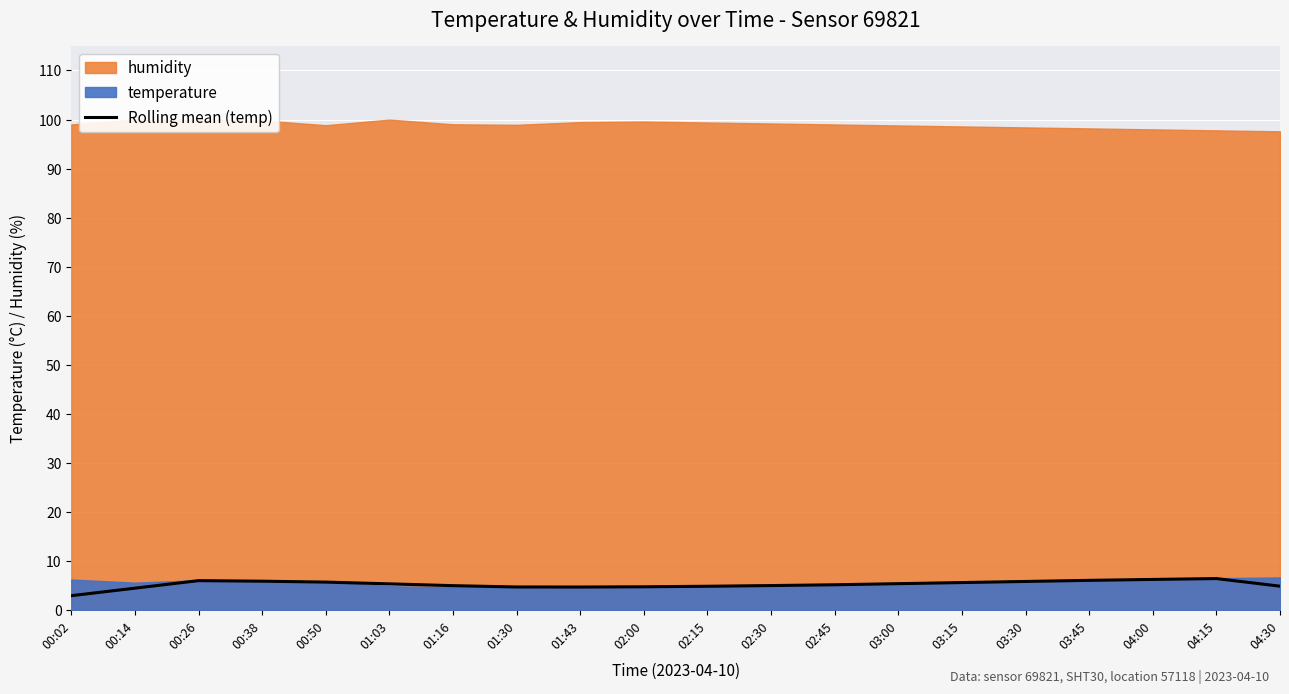

What is the sum of the values at 04:15 and 02:15?

11.4